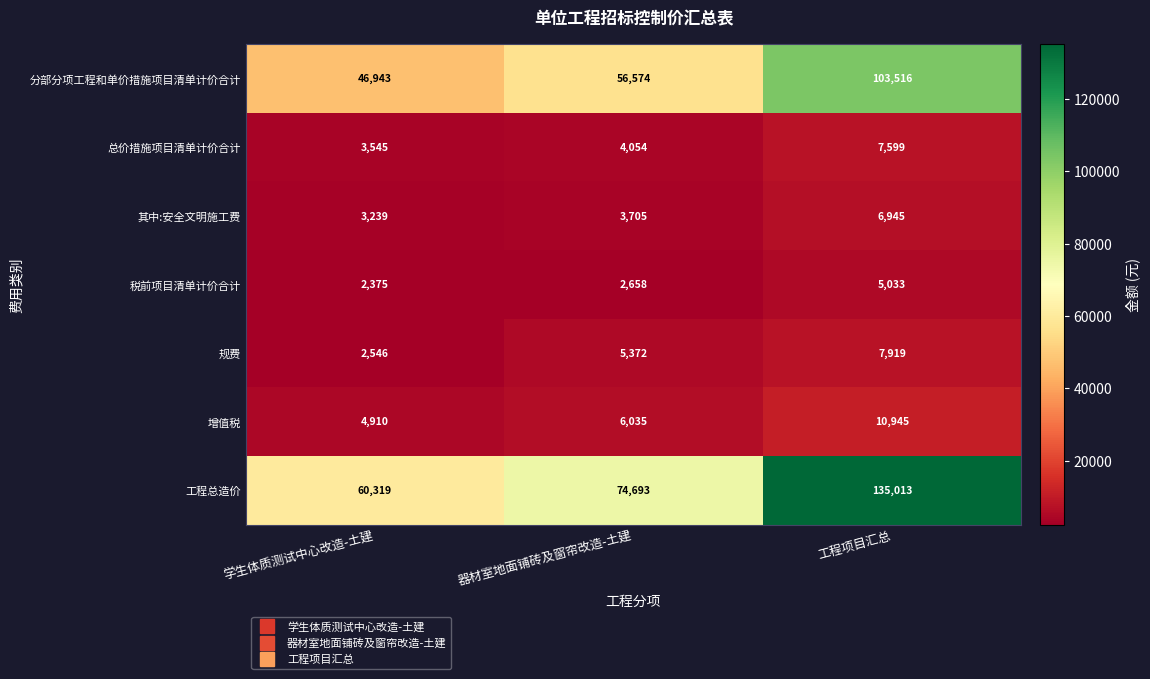

What is the sum of the 税前项目清单计价合计 values at 工程项目汇总 and 器材室地面铺砖及窗帘改造-土建?

7691